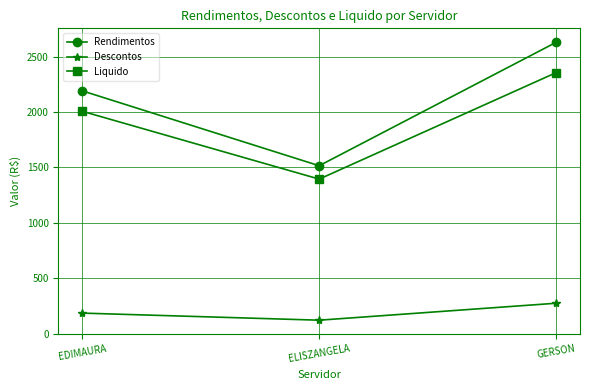

At which label does Liquido reach its peak?

GERSON